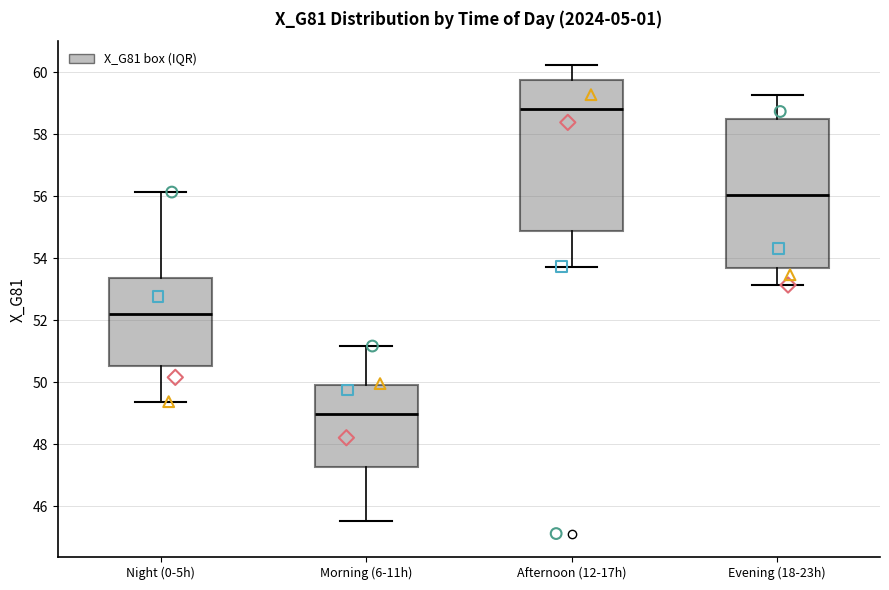

Which box's median line is the highest?

Afternoon (12-17h)